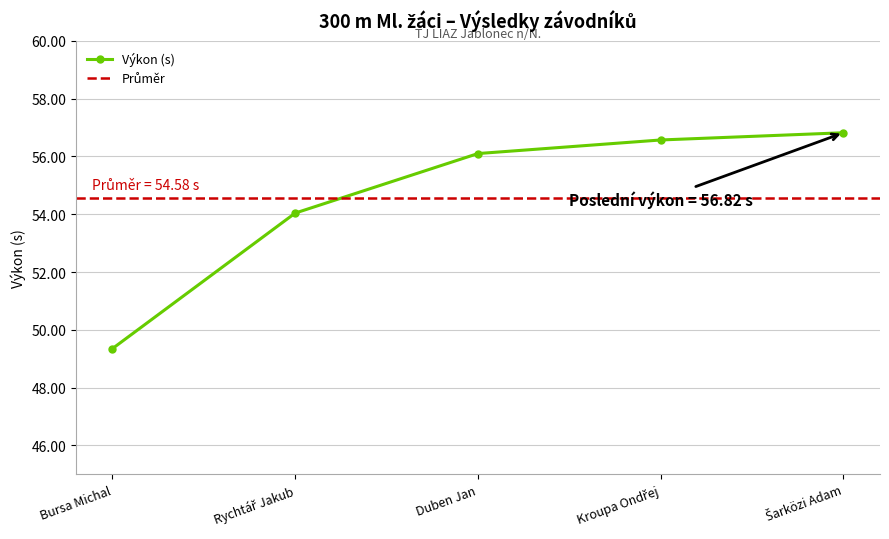

What is the average value?

54.6